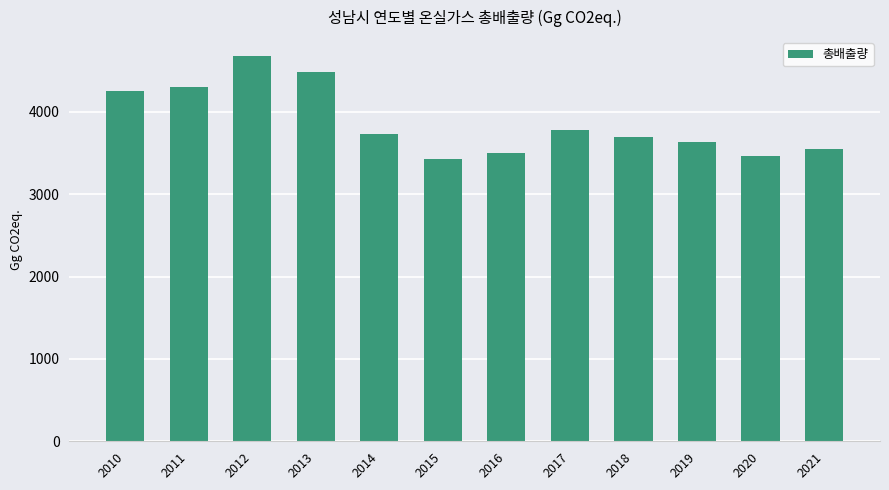

What is the smallest value displayed?

3430.7